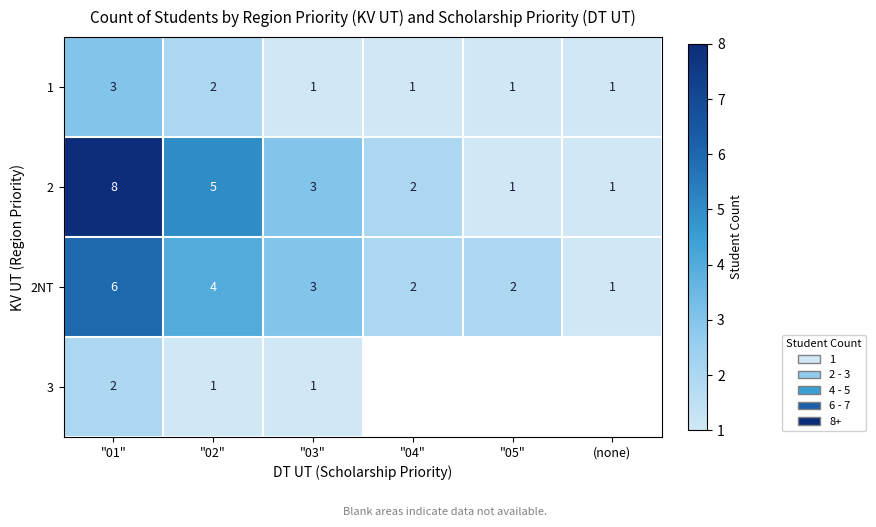

Which label corresponds to the largest value in the chart?

"01"